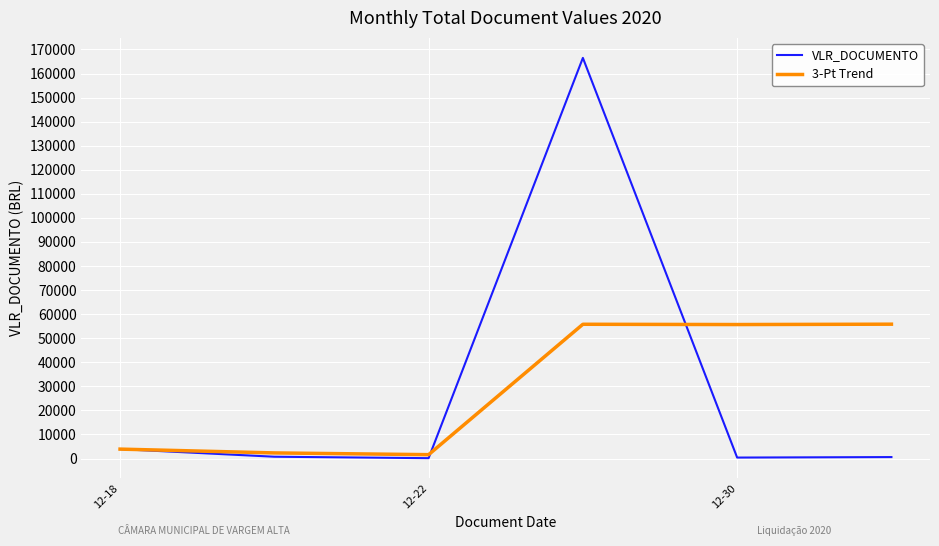

How many lines are shown in the chart?

2